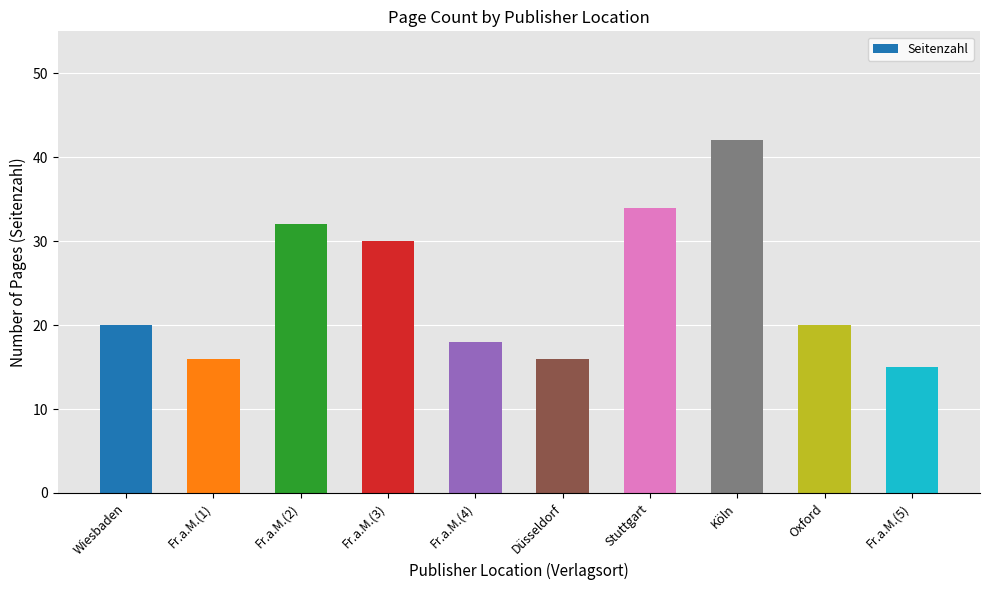

What position from the right is Fr.a.M.(1)?

9